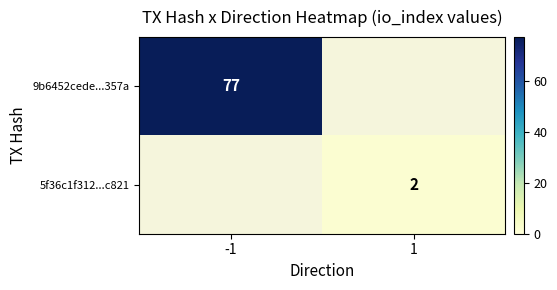

Is it true that 5f36c1f312...c821 equals 2 at 1?

True